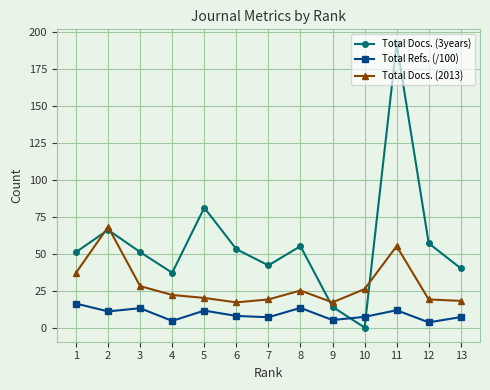

Is it true that Total Docs. (3years) equals 81.0 at 5?

True